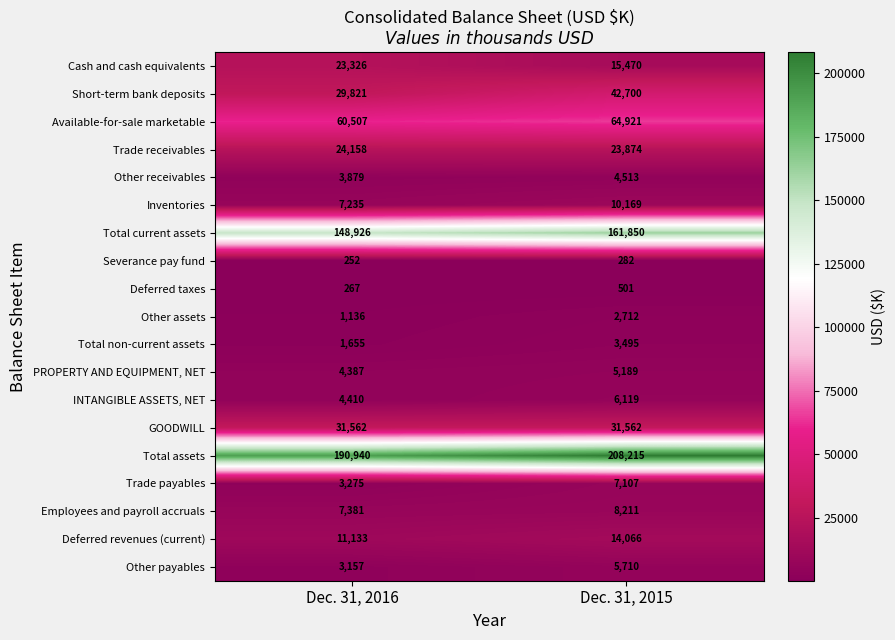

What is the difference between the Total current assets values at Dec. 31, 2016 and Dec. 31, 2015?

12924